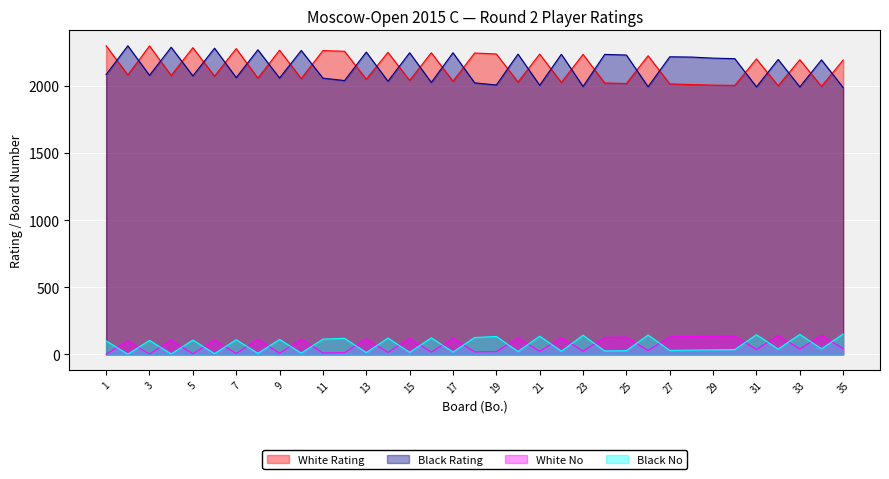

Read the Black Rating value at 31, to the nearest 10.

1990